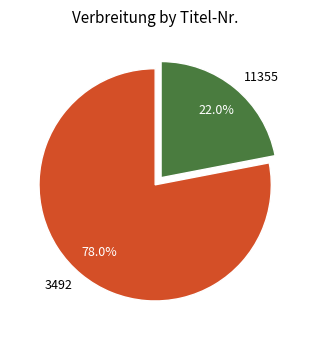

Which category has the biggest portion of the pie?

3492